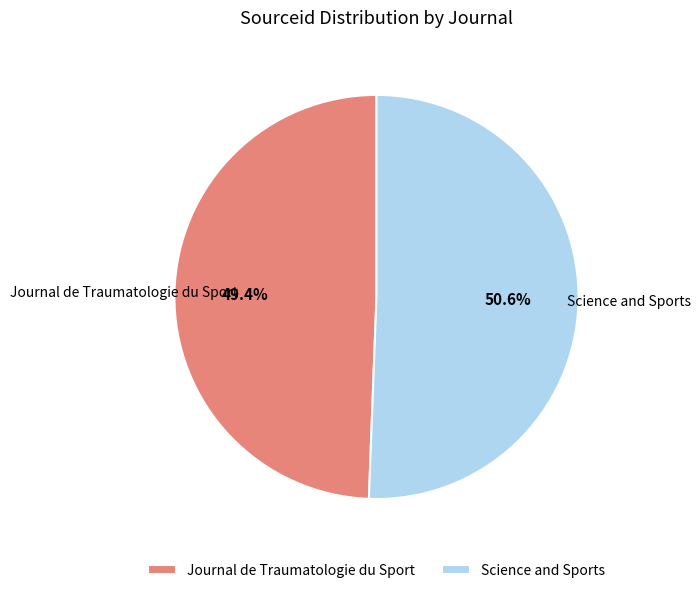

Count the number of slices in the pie.

2